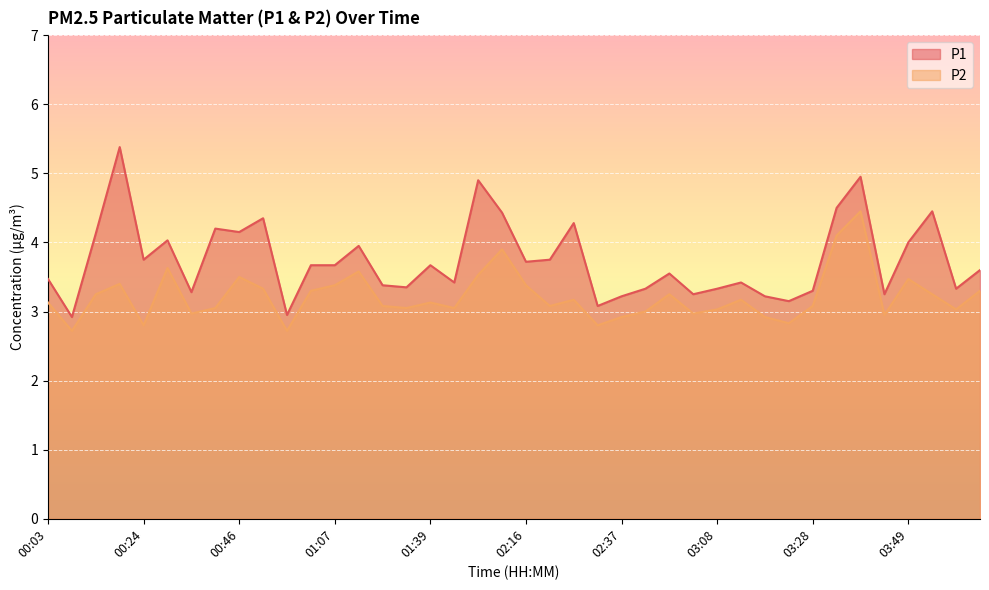

In P2, how many points are lower than both neighbors (excluding endpoints)?

12